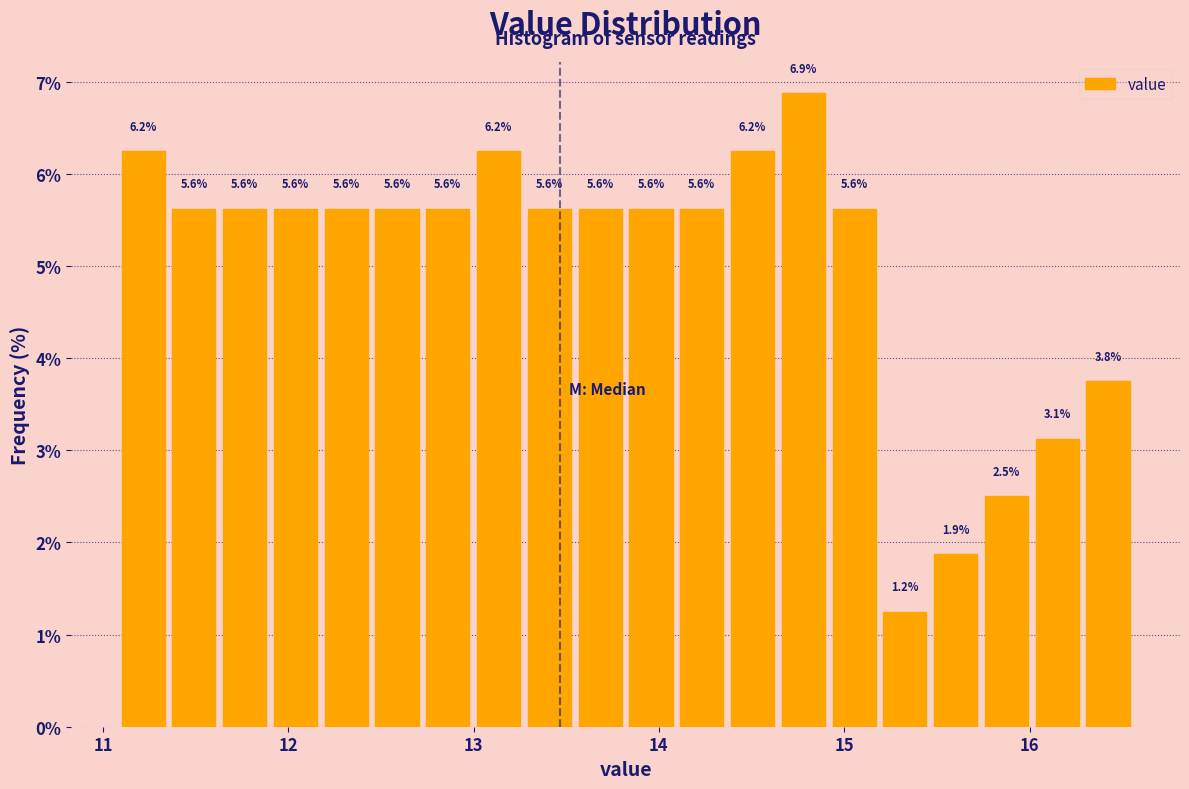

Read against the x-axis, roughly where is the centre of the tallest bar?

14.8